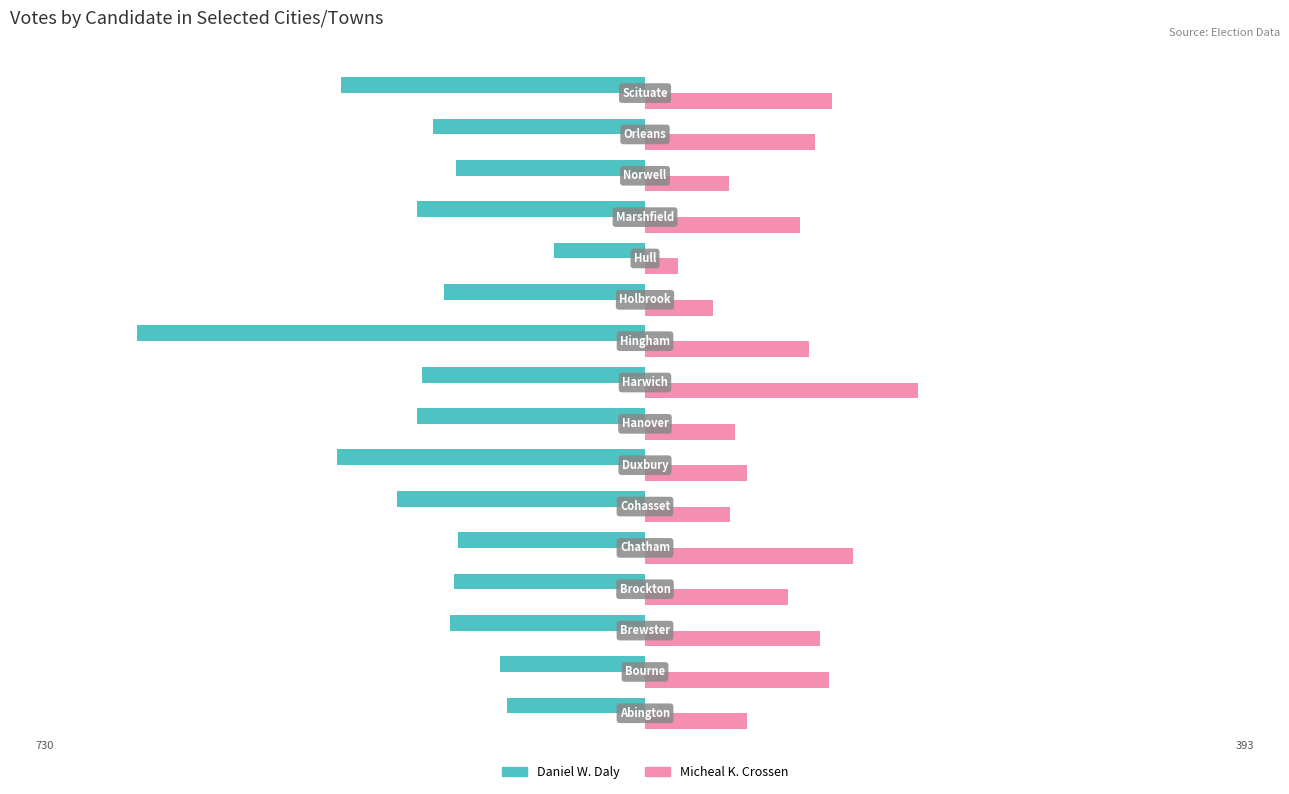

How many values in the Daniel W. Daly series exceed -289?

7